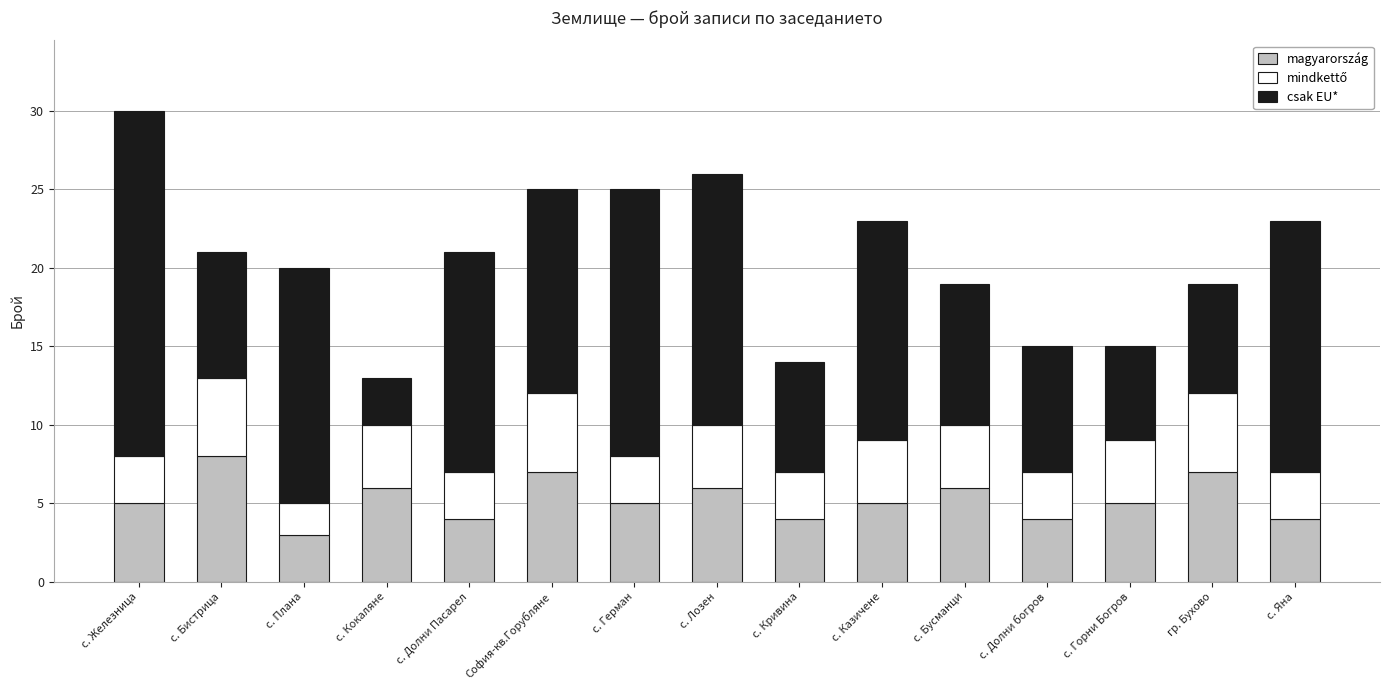

Does the chart contain any negative values?

No